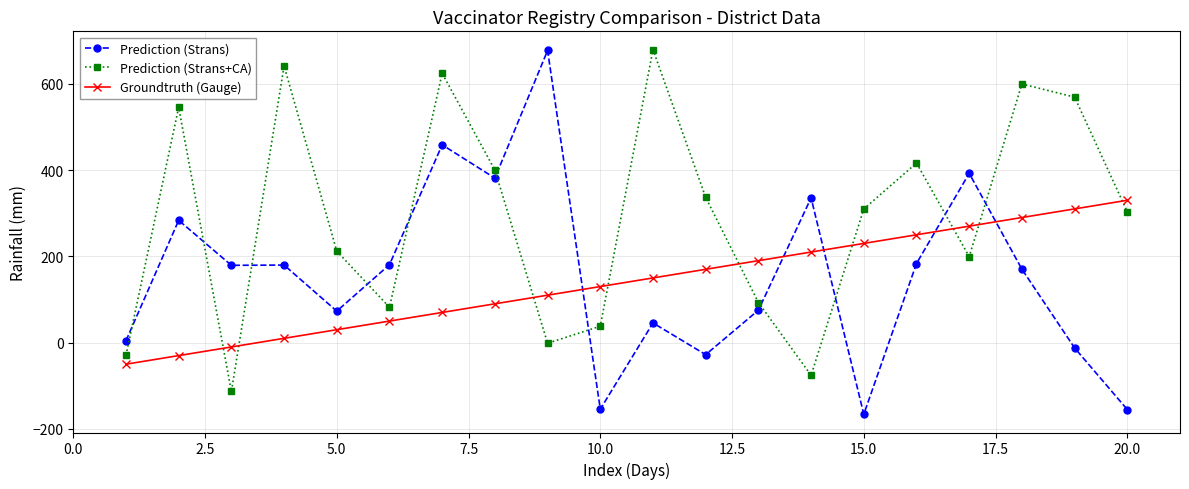

What is the minimum value for Prediction (Strans)?

-166.0